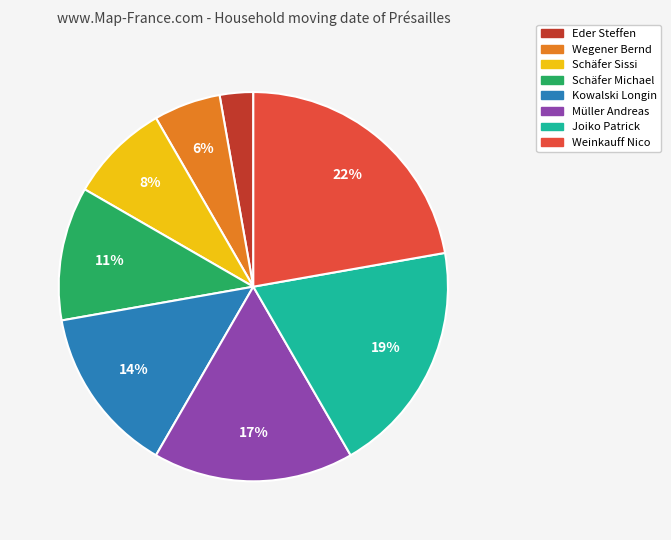

Rank the categories by value from lowest to highest.

Eder Steffen, Wegener Bernd, Schäfer Sissi, Schäfer Michael, Kowalski Longin, Müller Andreas, Joiko Patrick, Weinkauff Nico